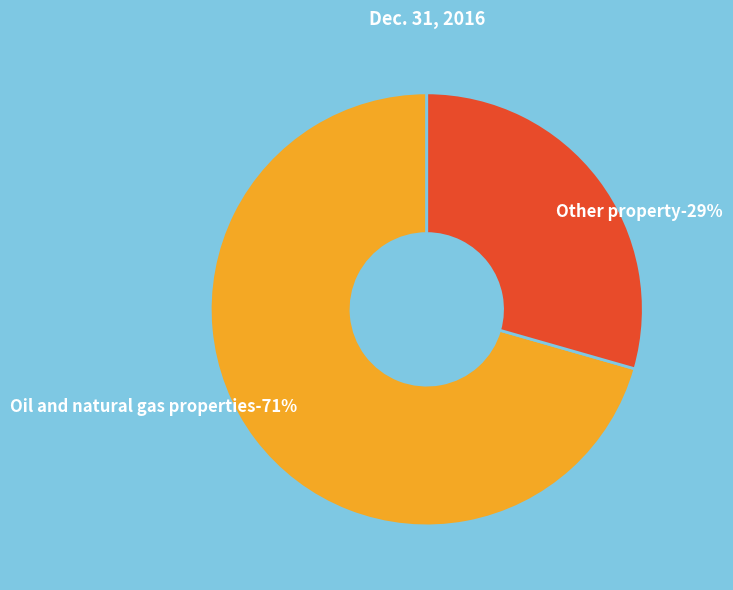

To the nearest percent, what is the combined percentage of Oil and natural gas properties, accumulated and Other property, accumulated depreciation?

100%